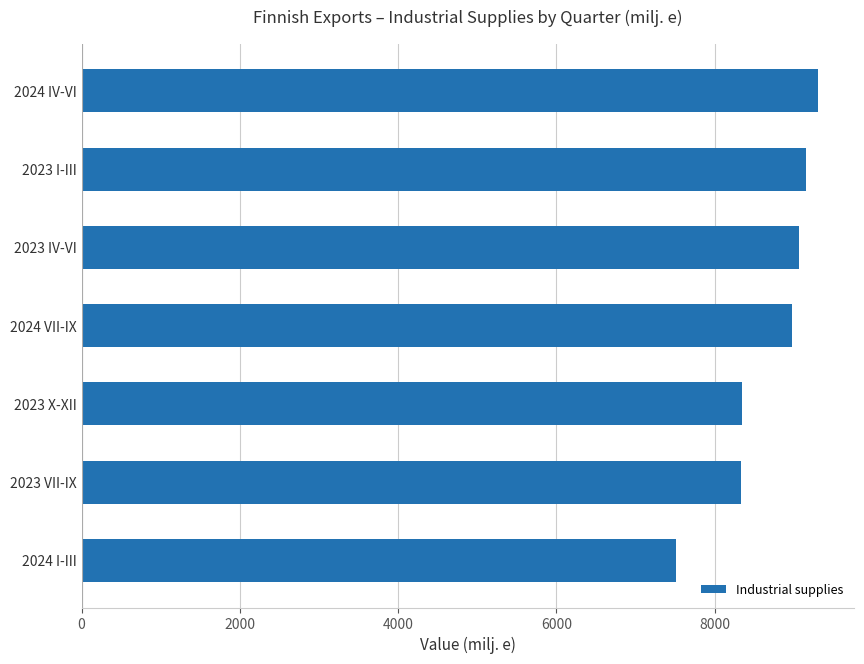

What is the sum of all values?

60699.3